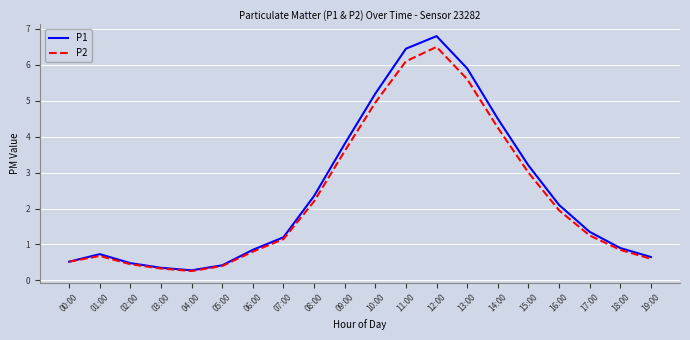

What is the average value of the P2 series?

2.3